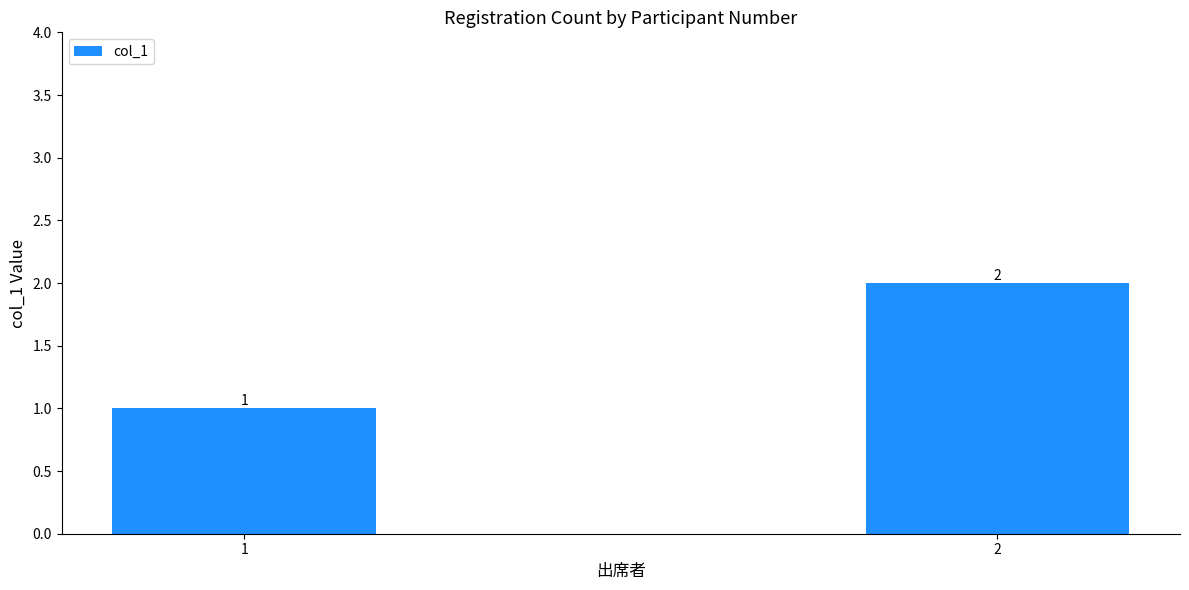

What is the change in value from 1 to 2?

+1